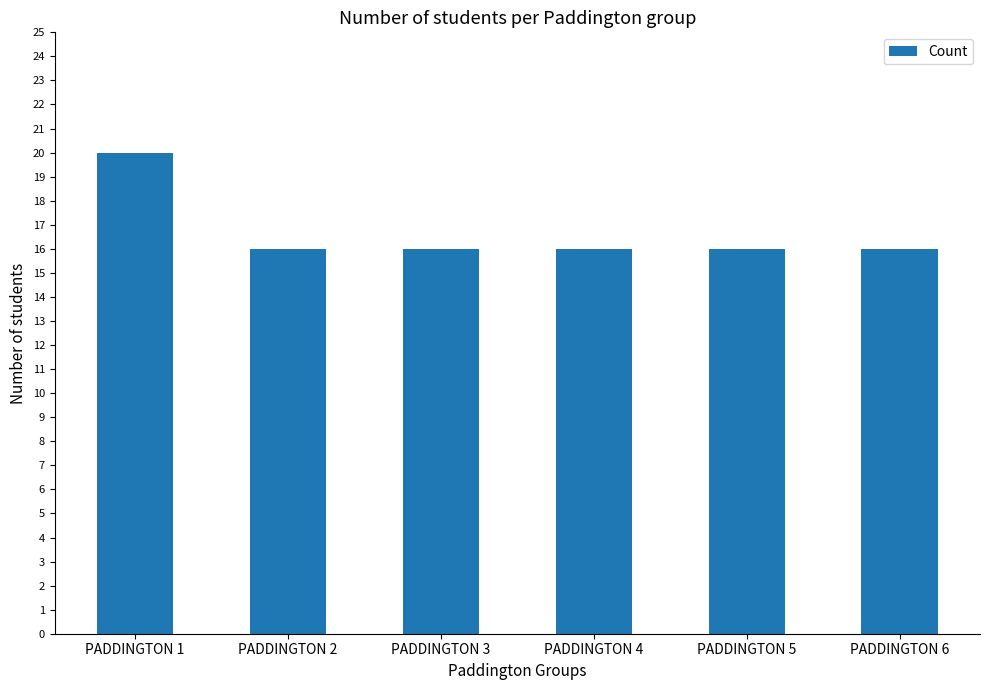

What is the smallest value displayed?

16